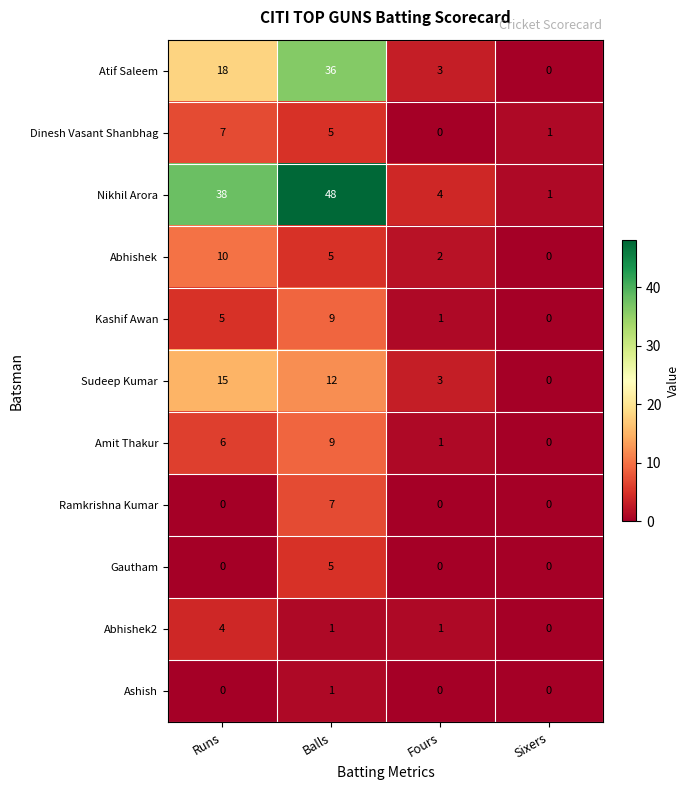

Rank the categories by Atif Saleem value from lowest to highest.

Sixers, Fours, Runs, Balls